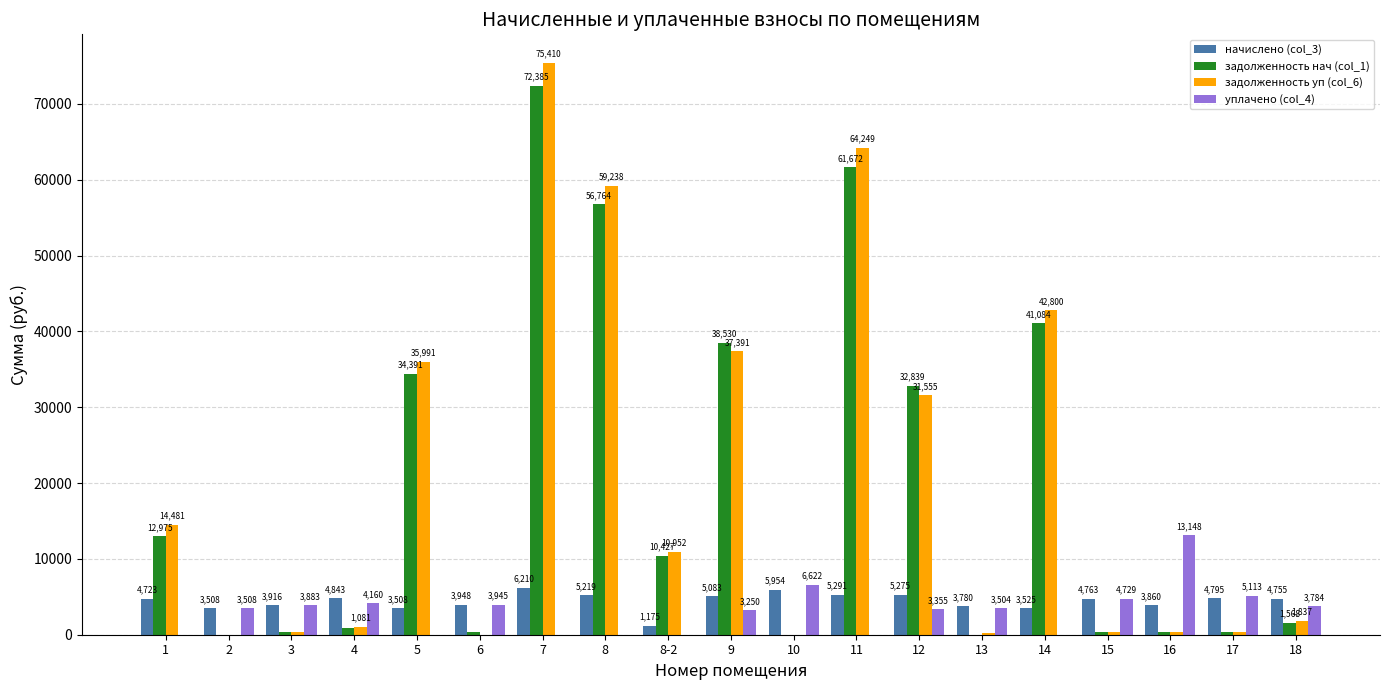

How many groups of bars are there?

19